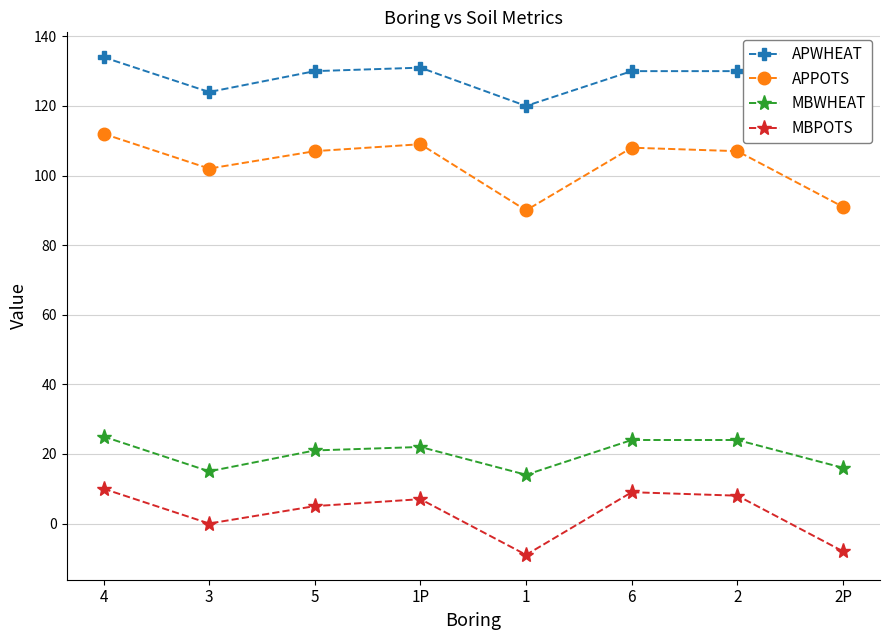

What is the highest value of the MBPOTS series?

10